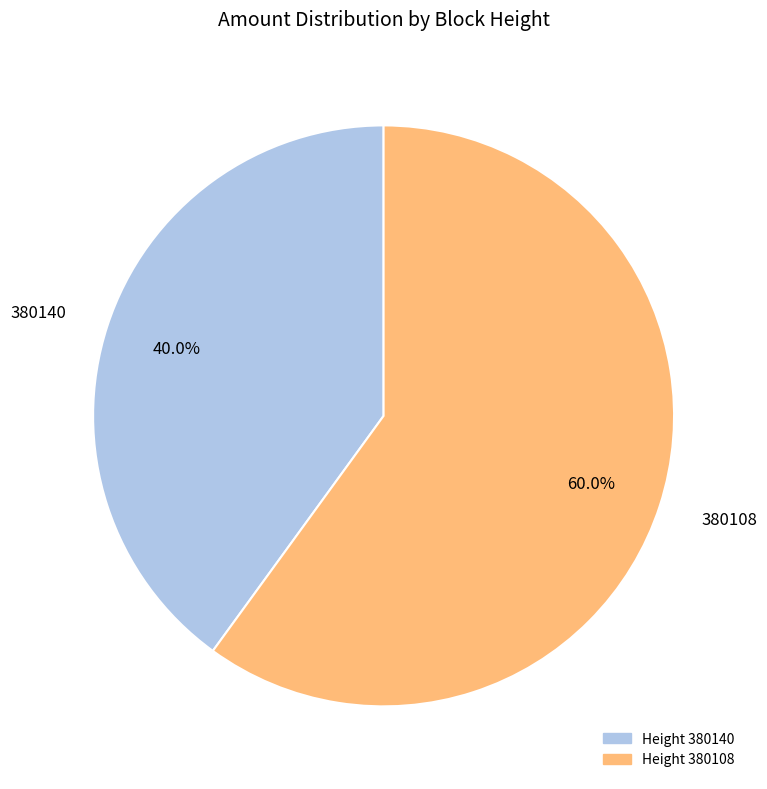

The 380140 slice represents 35% of the pie. True or false?

False